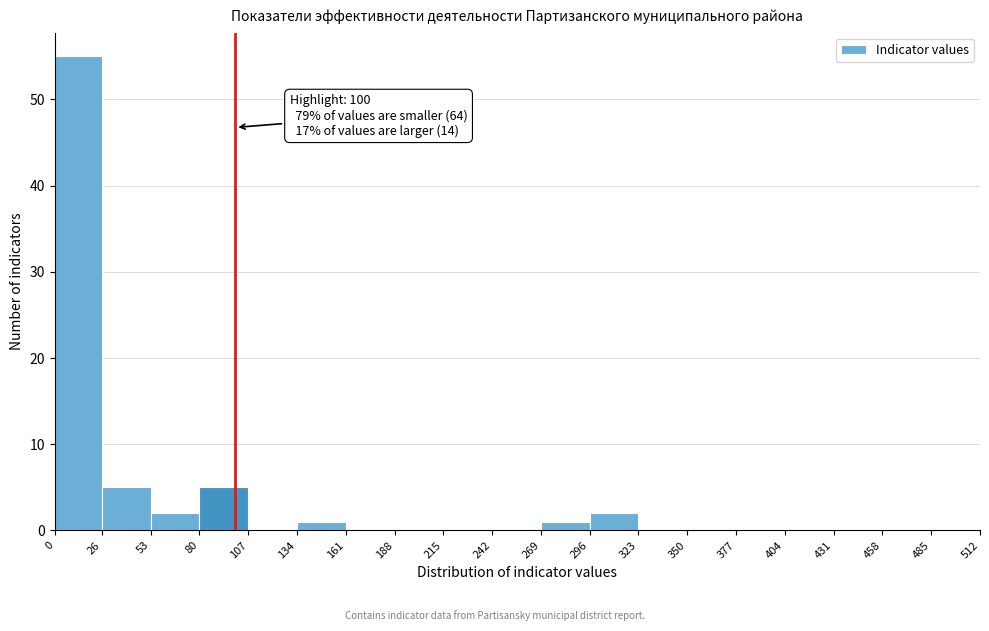

Which range on the x-axis has the tallest bar?

0 to 26